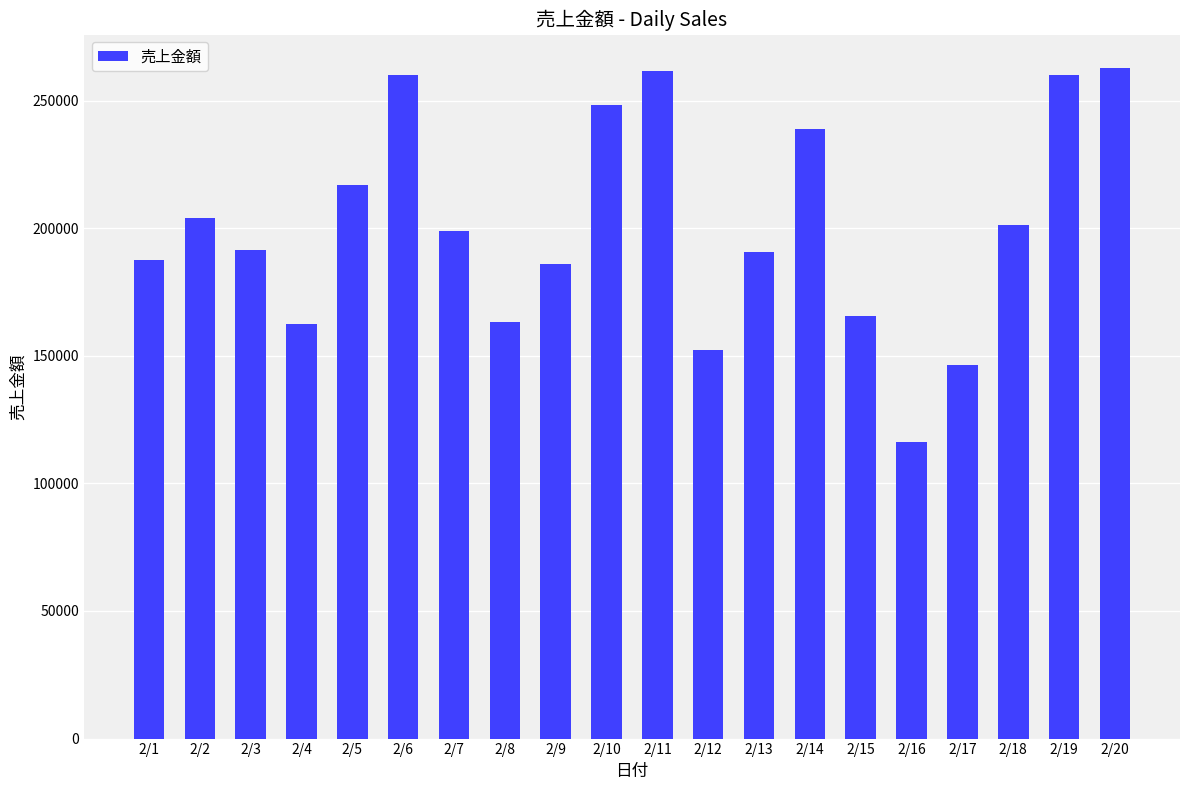

The value at 2/14 is 238880. True or false?

True